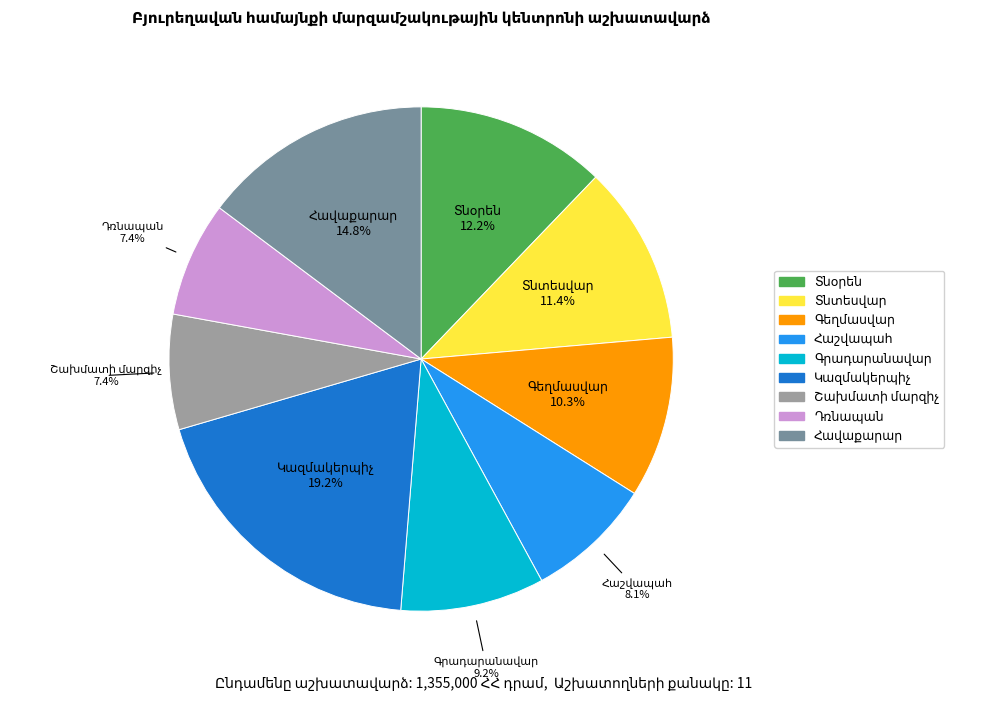

Is there a majority slice in this chart?

No